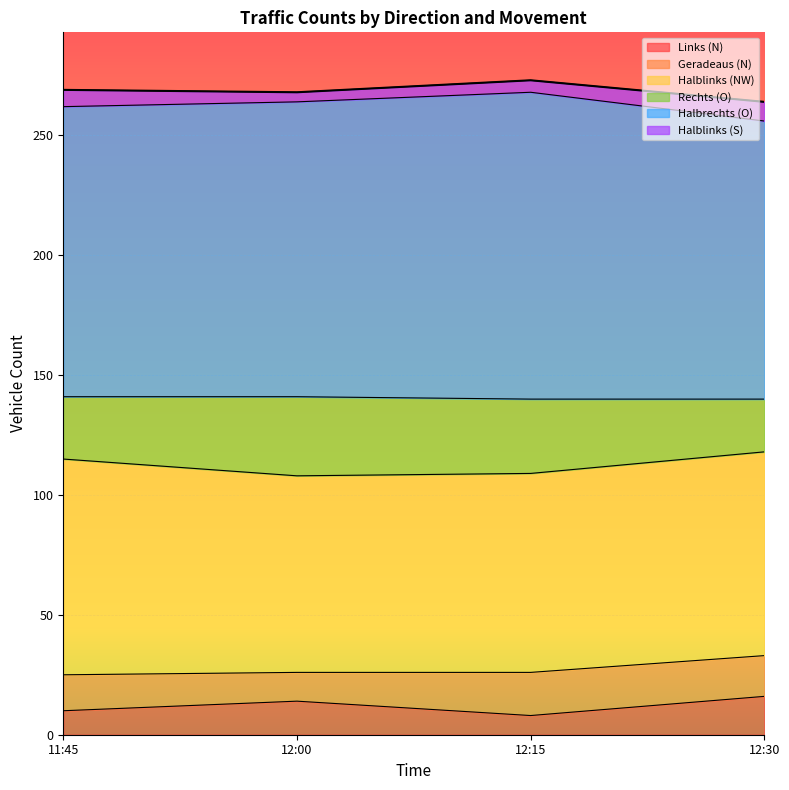

What is the highest value of the Links (N) series?

16